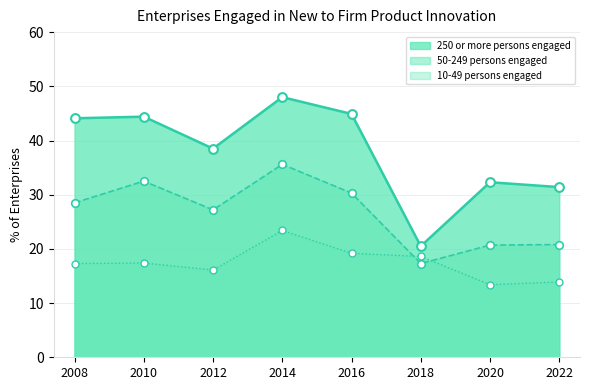

Which series reaches the minimum Y coordinate?

10-49 persons engaged